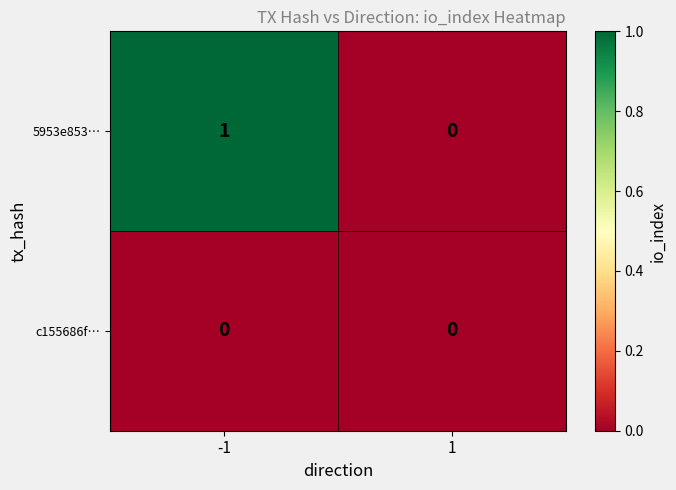

Which series changed the most between -1 and 1?

5953e853…